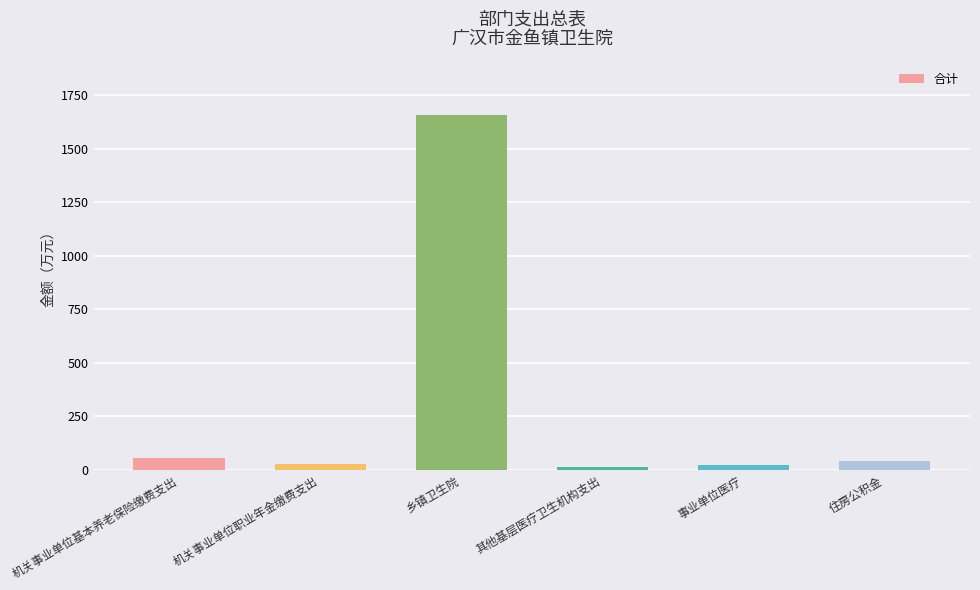

What is the label of the 4th bar from the left?

其他基层医疗卫生机构支出